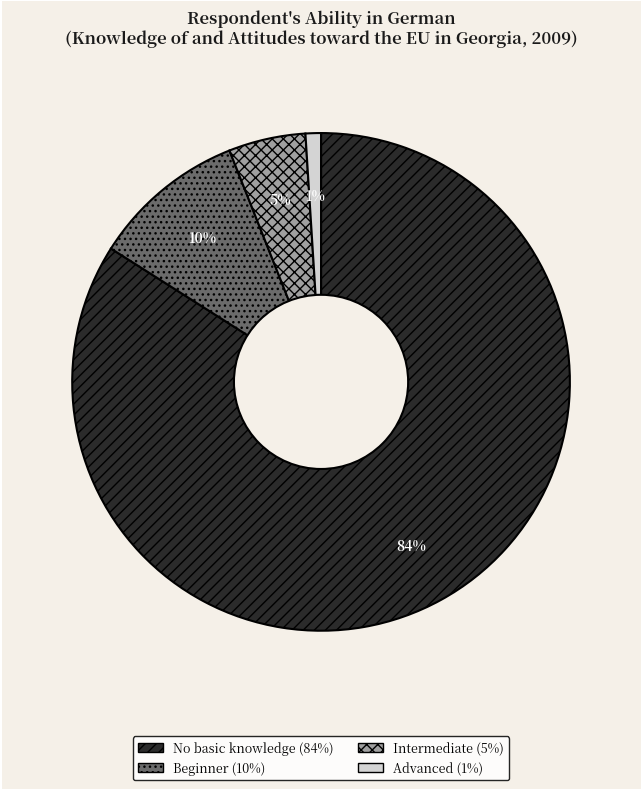

Is there a majority slice in this chart?

Yes